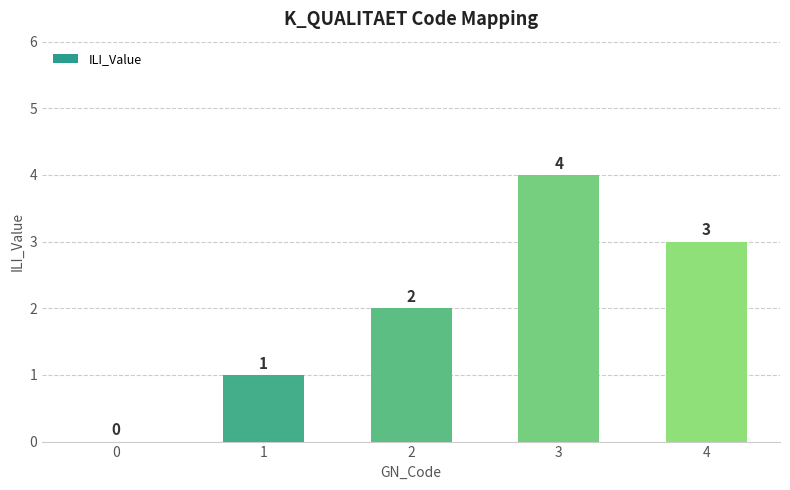

True or false: the data shows 6 at 3.

False